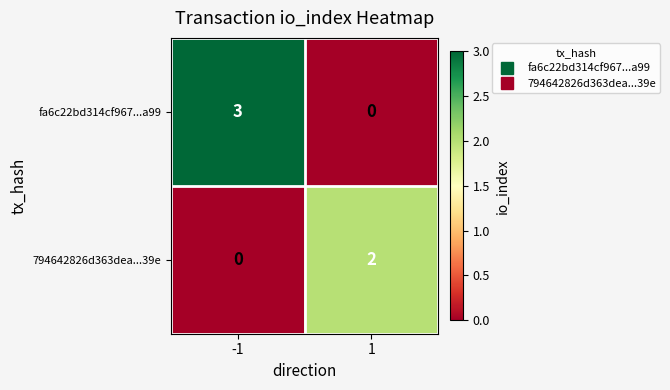

Rank the series by their maximum value, from lowest to highest.

794642826d363dea...39e, fa6c22bd314cf967...a99